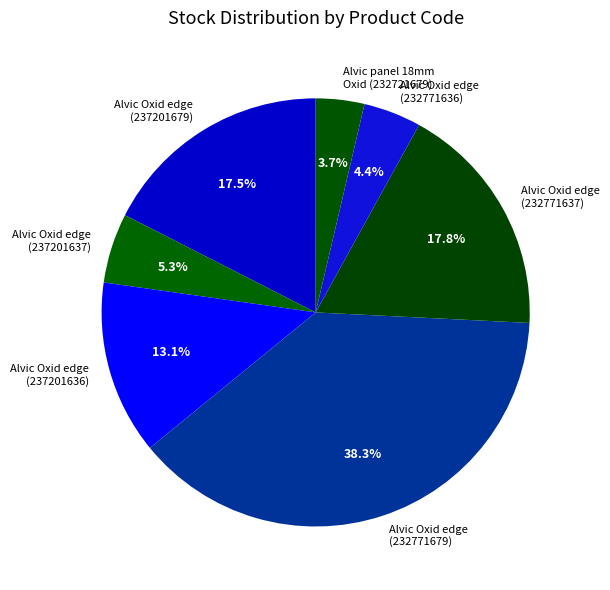

How many segments does this pie chart have?

7